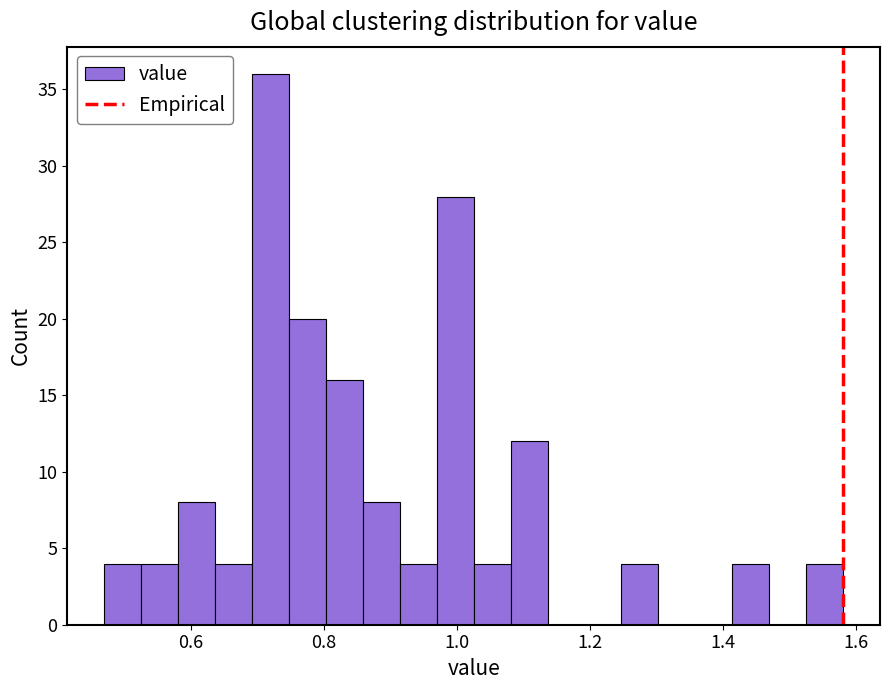

Read against the x-axis, roughly where is the centre of the tallest bar?

0.72